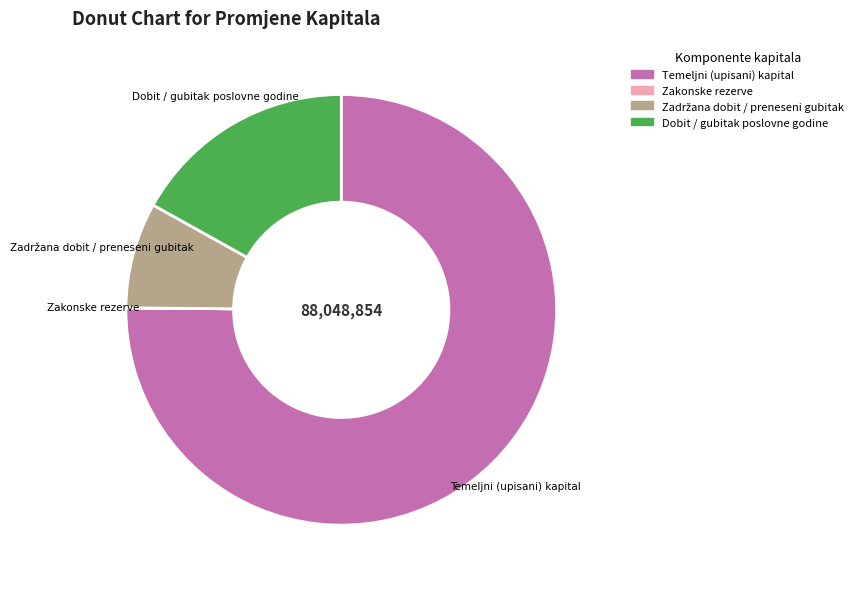

Which slice is the largest?

Temeljni (upisani) kapital